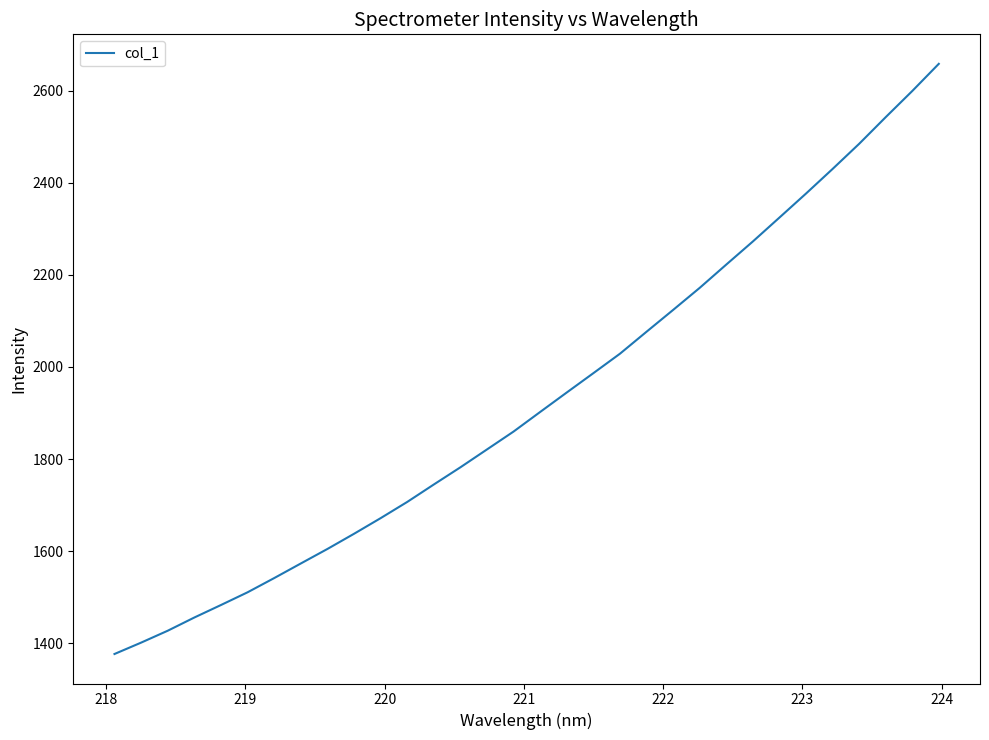

What is the maximum value shown in the chart?

2658.2